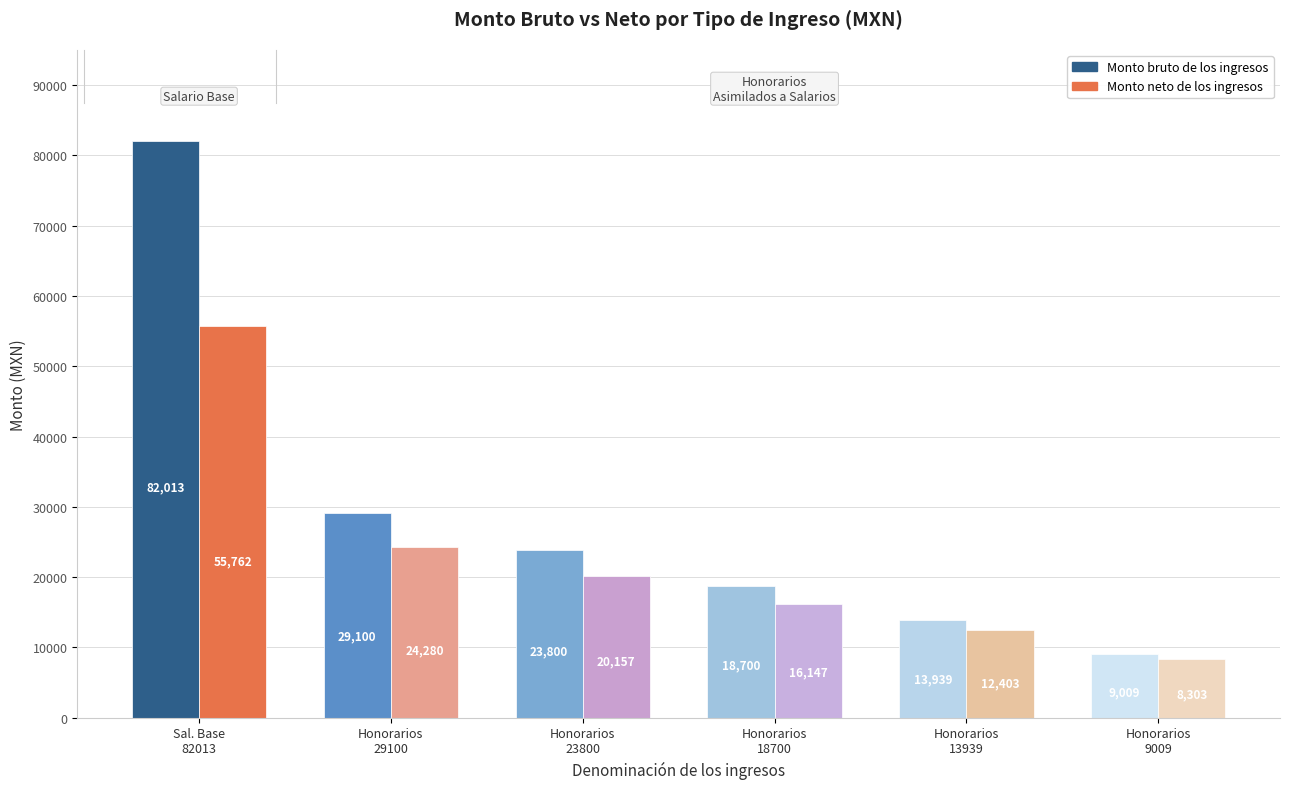

How many bars are there in each group?

2